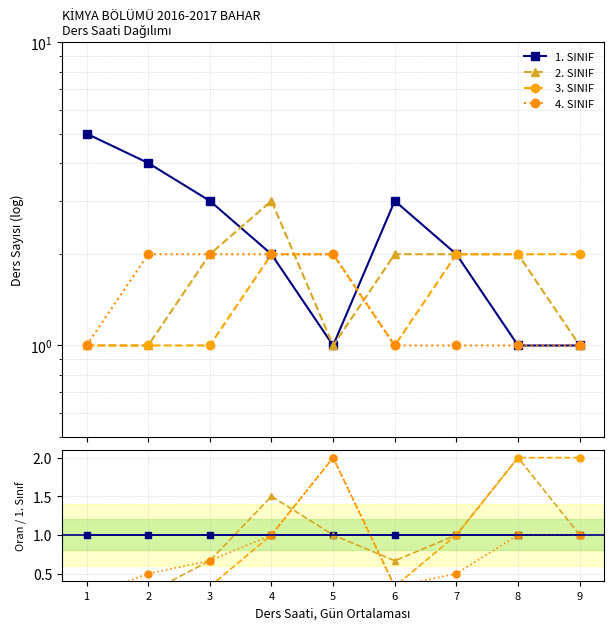

What is the value of the 4. SINIF point at the 3rd from the left?

0.7